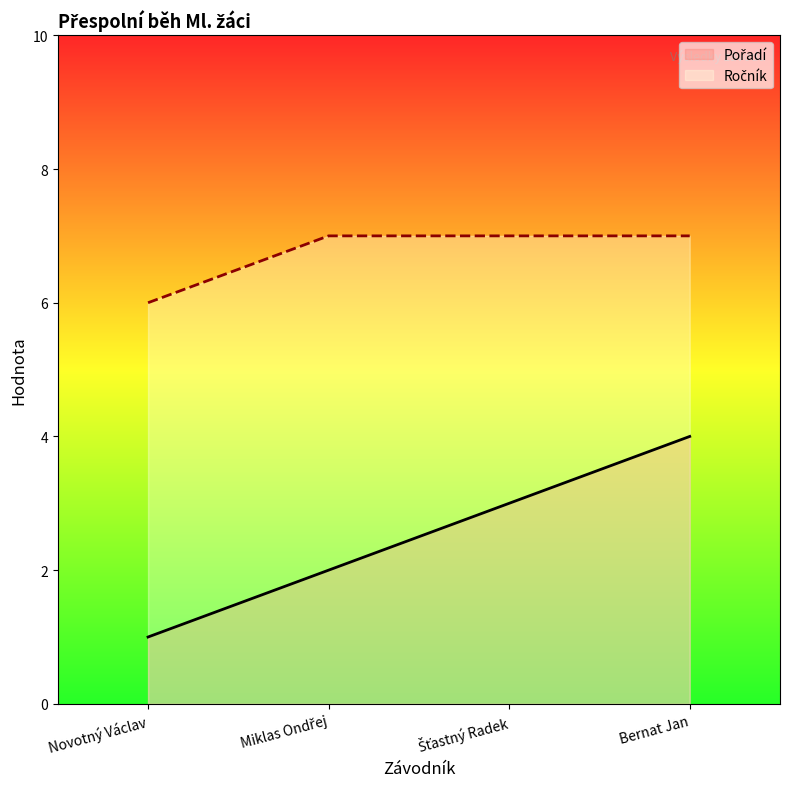

Which series has the largest total across all categories?

Ročník